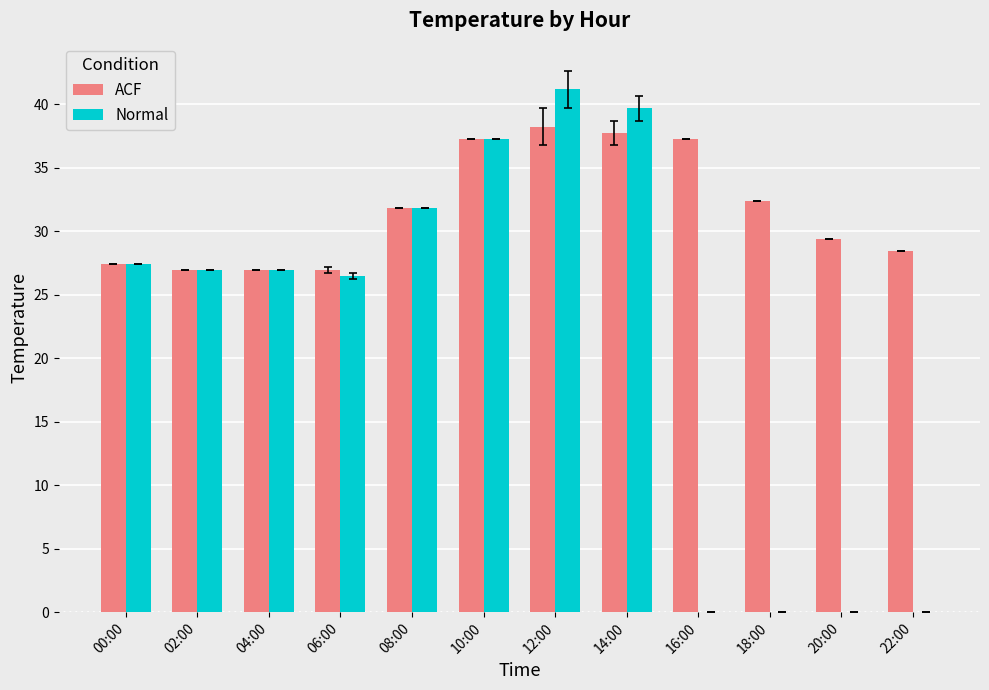

Where does the Normal series first go above 26?

00:00